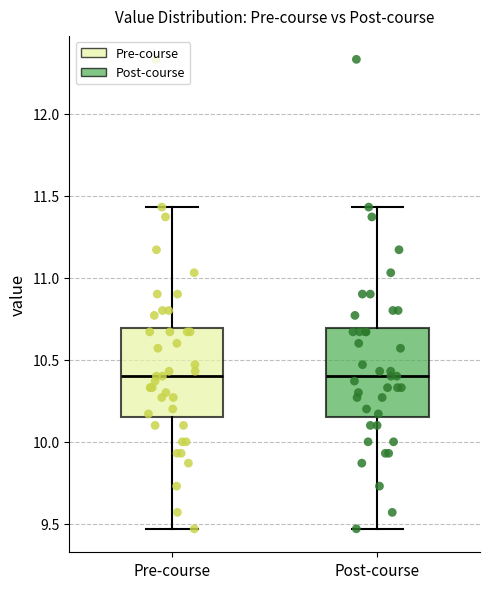

Reading left to right, transcribe this box plot: for each box, give where its median line is, the range the box spans, and where its two whiskers end, as read against the y-axis. The values are not printed on the chart, so give them approximately, as read against the axis.

Pre-course: median 10.40, box 10.15 to 10.70, whiskers 9.45 to 11.45
Post-course: median 10.40, box 10.15 to 10.70, whiskers 9.45 to 11.45